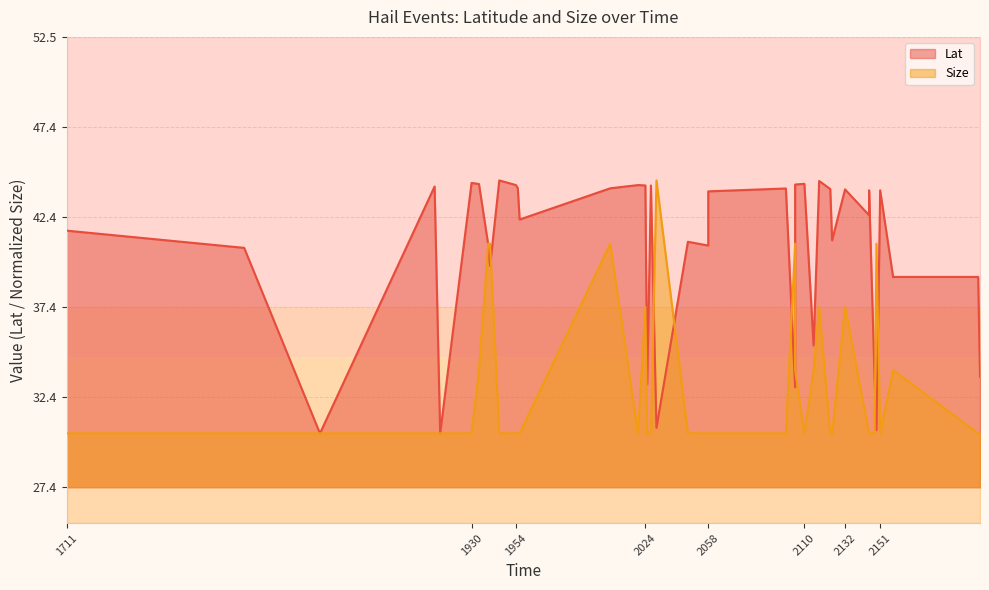

What is the difference between the maximum and second lowest values in the Size series?

14.1